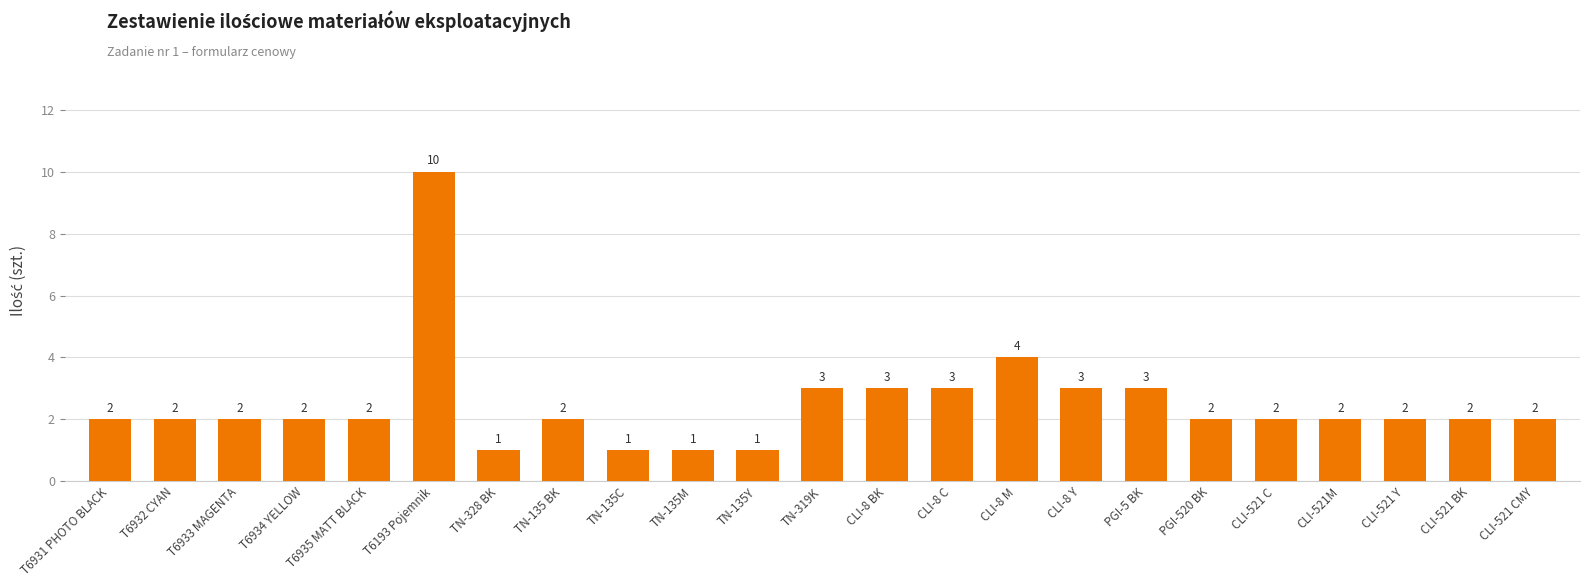

What position from the right is CLI-521 C?

5